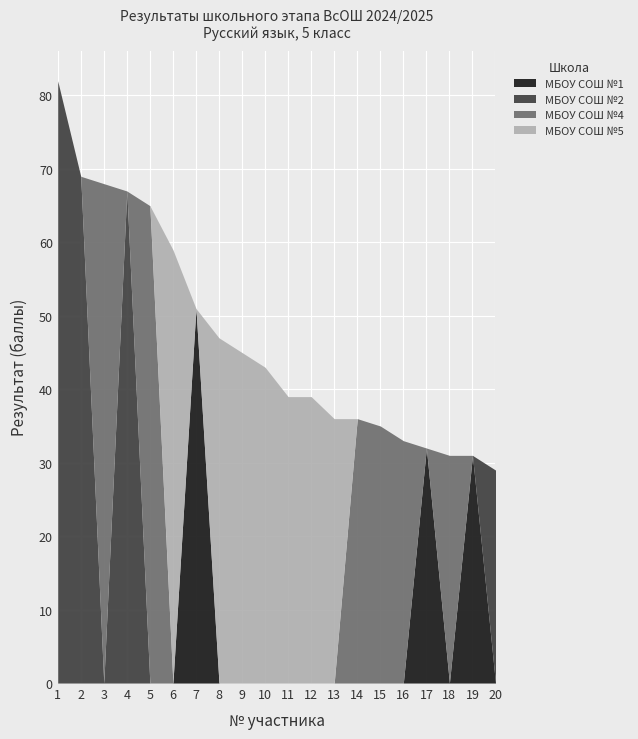

True or false: МБОУ СОШ №1 has a value of 0 at 11.

True